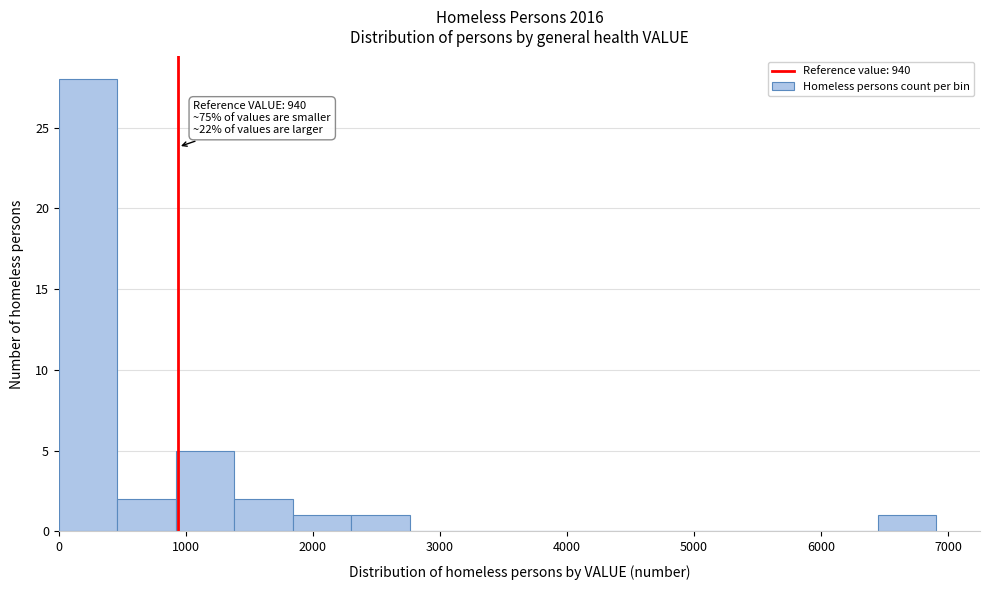

Which range on the x-axis has the tallest bar?

0 to 500